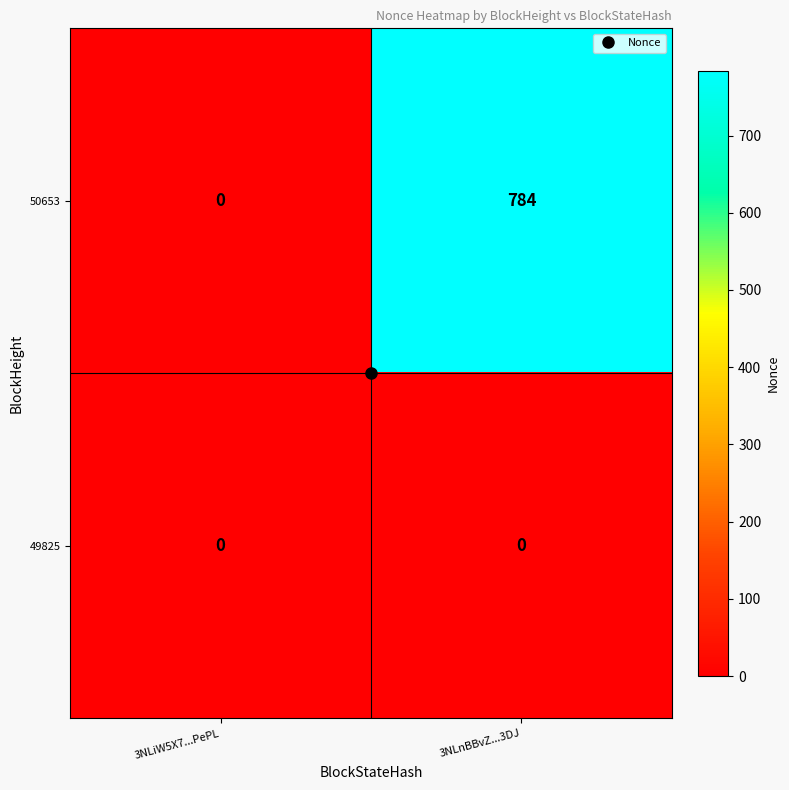

What is the greatest value displayed?

784